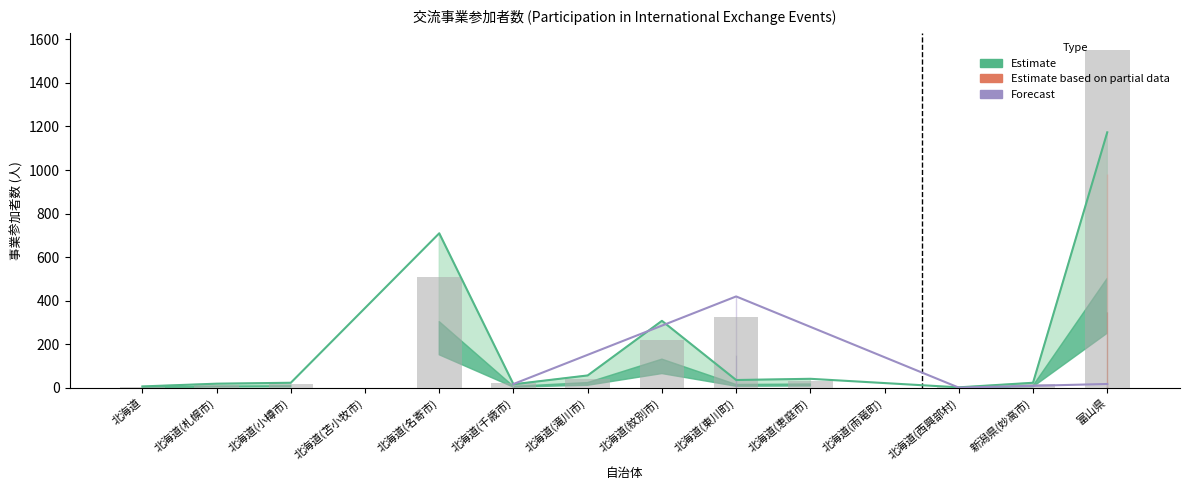

How many data points in 参加者数 (forecast) are above 0?

4